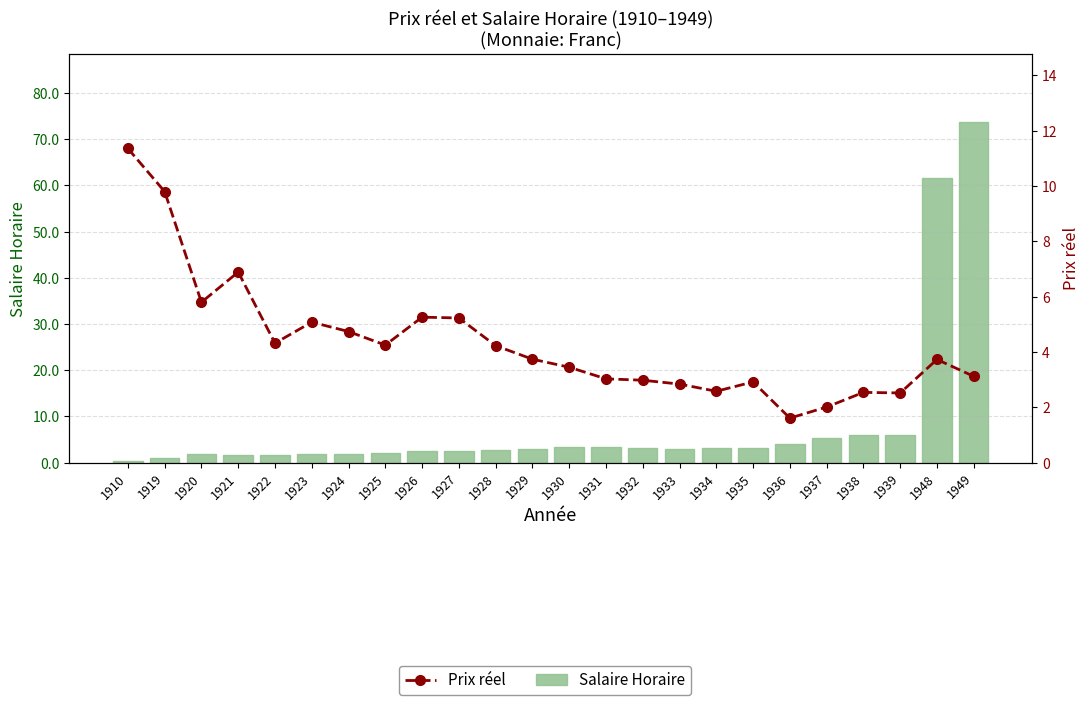

What is the sum of the Prix réel values at 1919 and 1925?

14.1